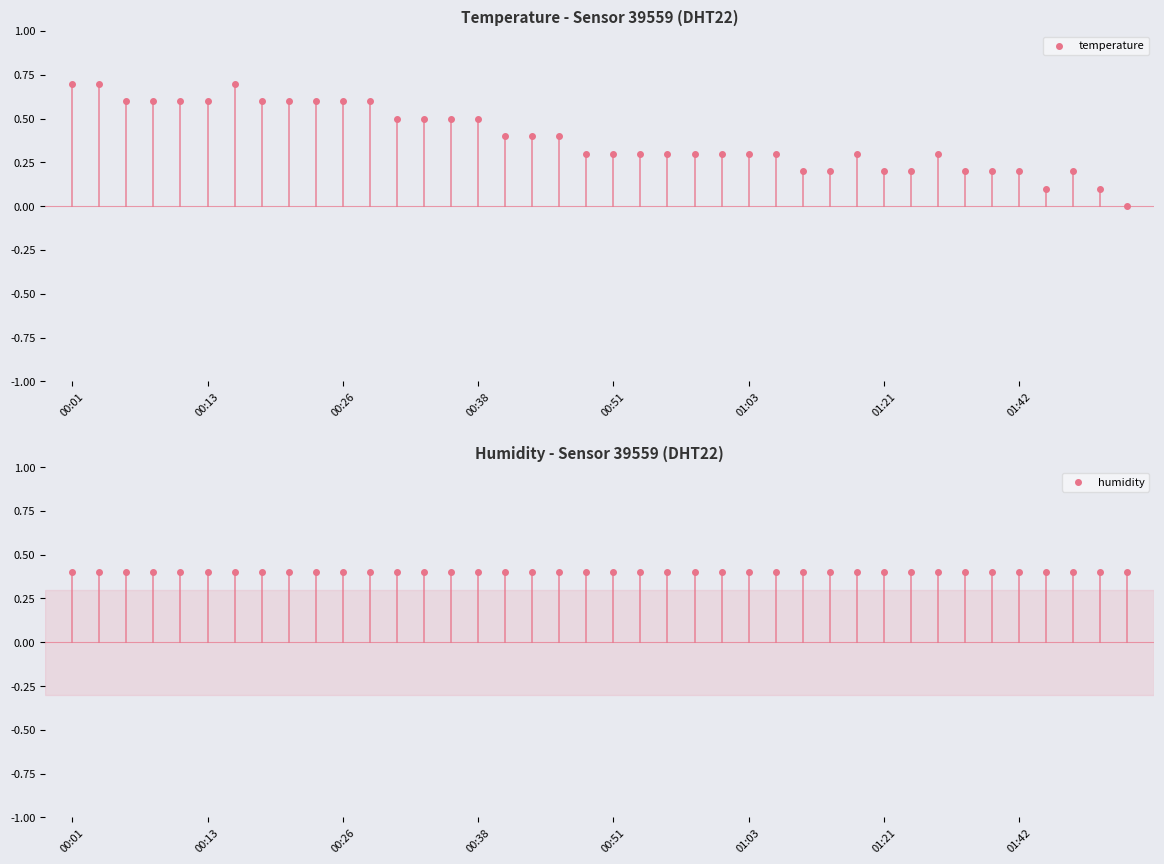

Which series reaches the minimum Y coordinate?

temperature